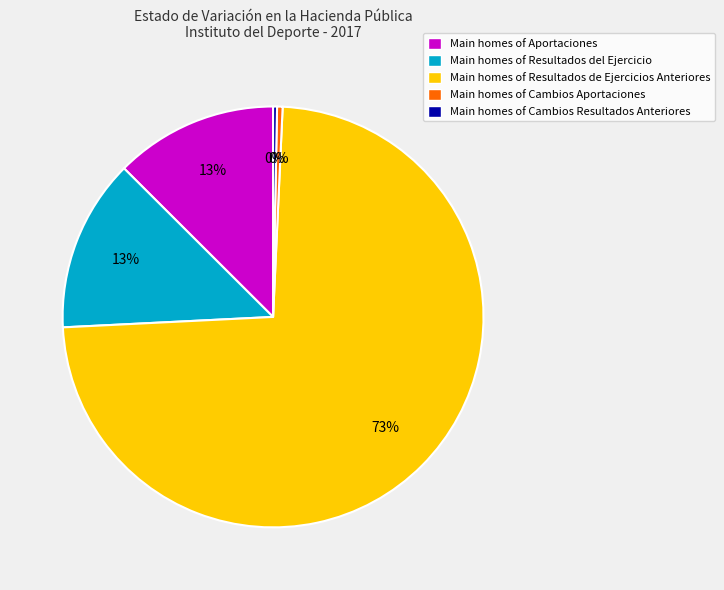

What percentage is the Main homes of Aportaciones slice, to the nearest percent?

13%